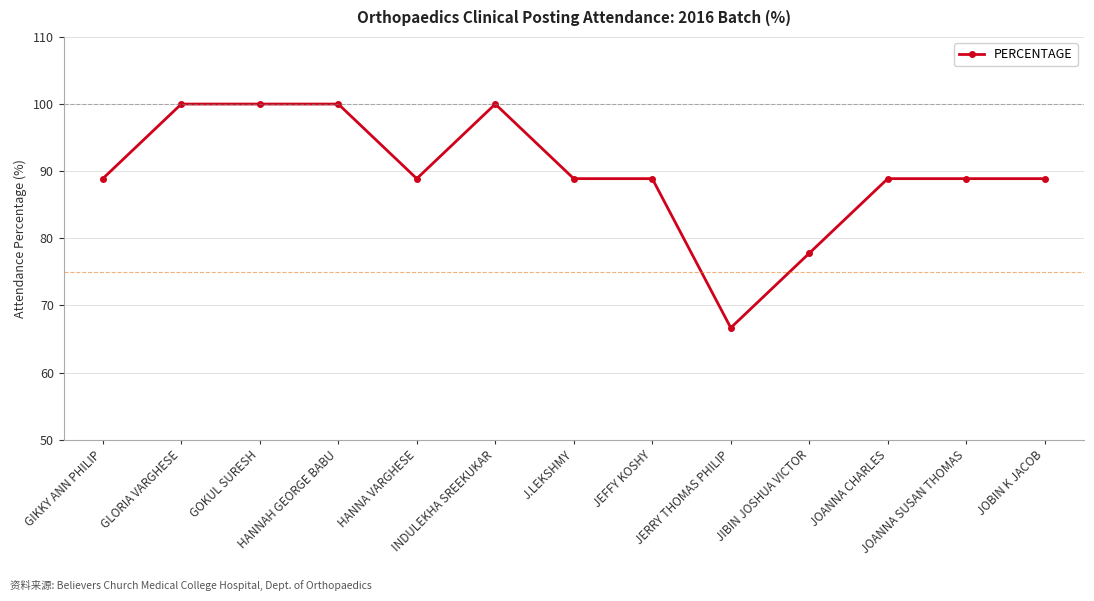

True or false: there are more than 0 points higher than both neighbors.

True